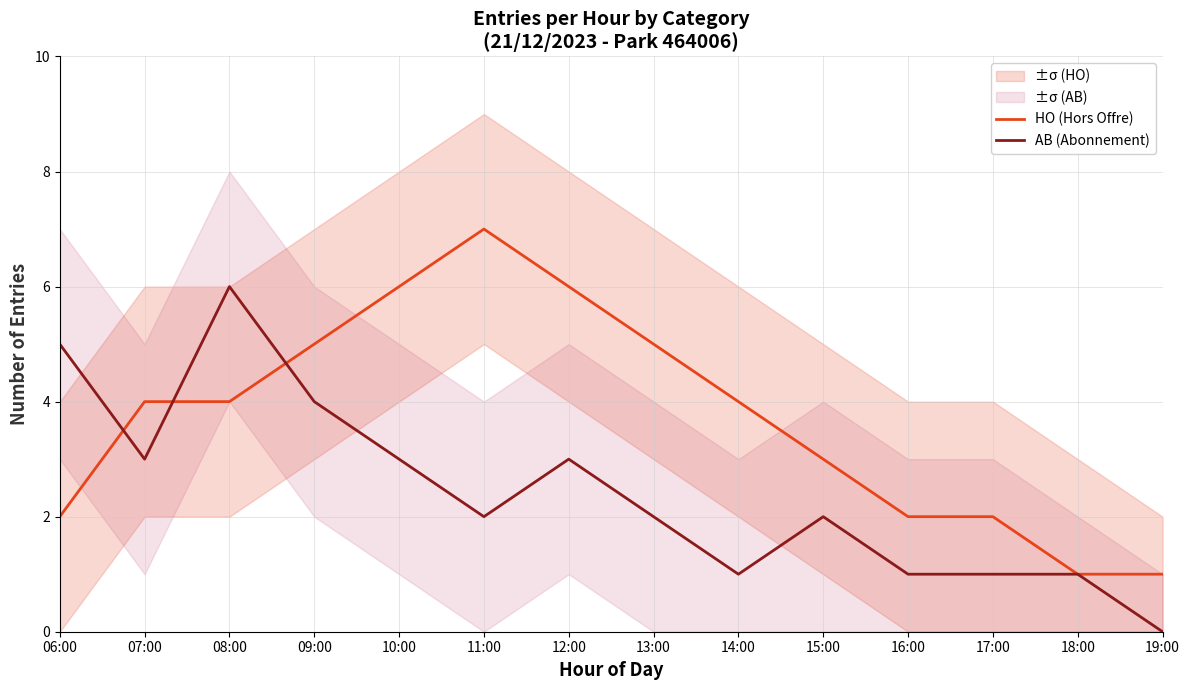

How many data points does each series have?

14